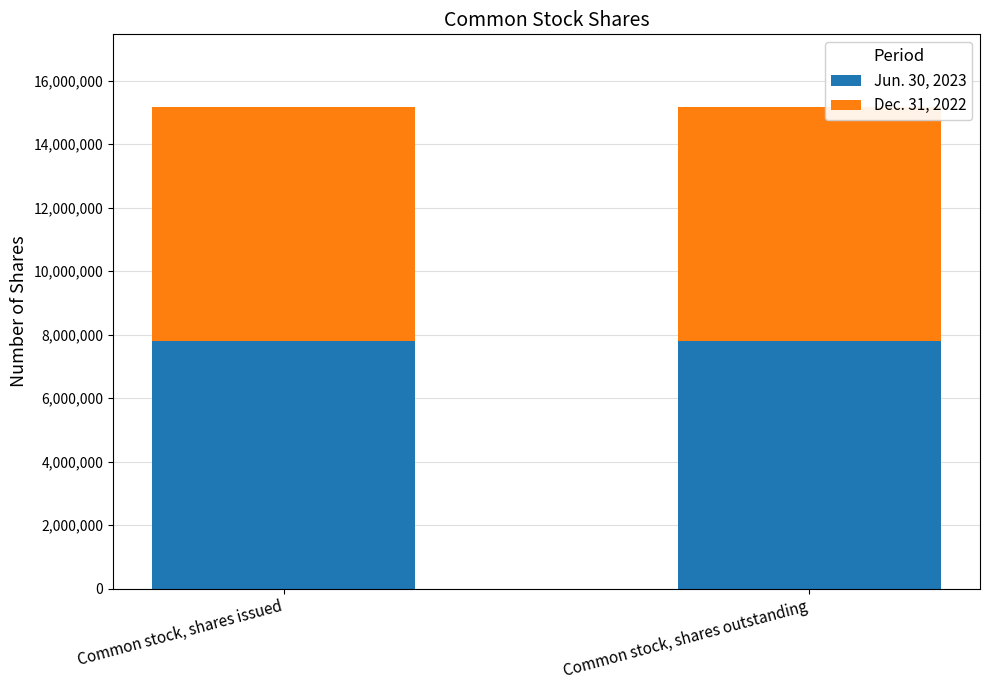

What are all the series names shown in the legend?

Jun. 30, 2023, Dec. 31, 2022